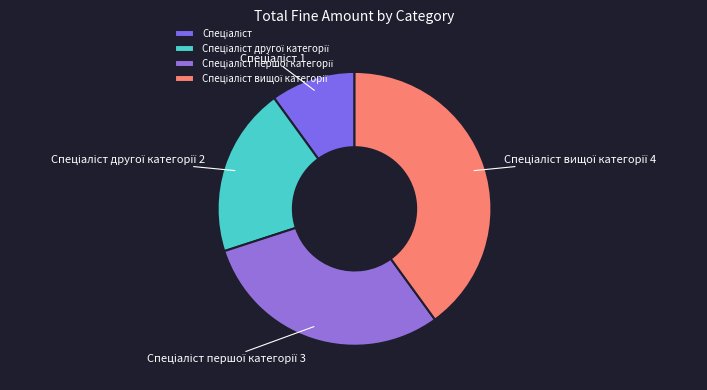

Is there a majority slice in this chart?

No